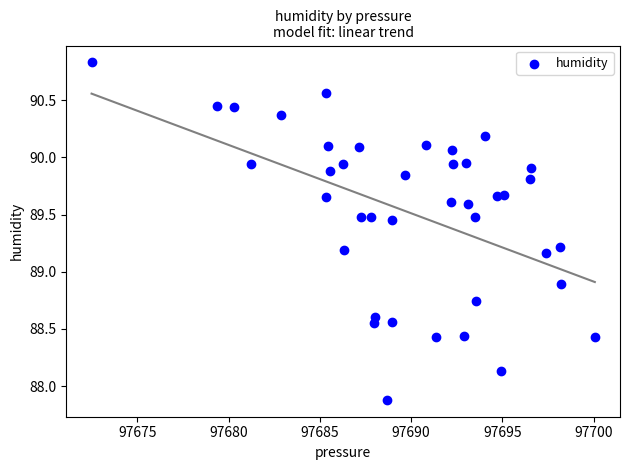

What is the range of X values (max minus min)?

27.6